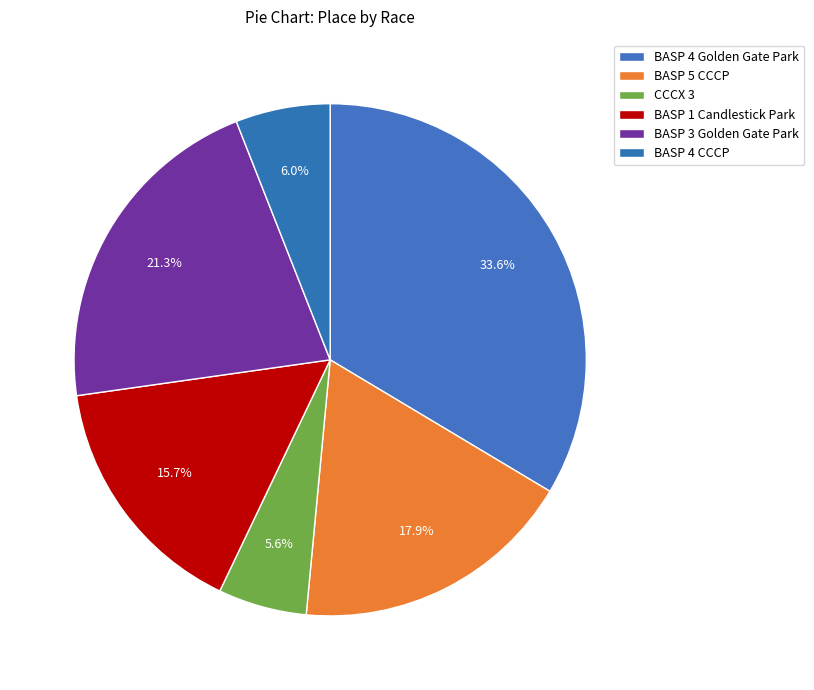

Approximately how many times larger is the value at BASP 4 Golden Gate Park compared to BASP 3 Golden Gate Park?

1.6